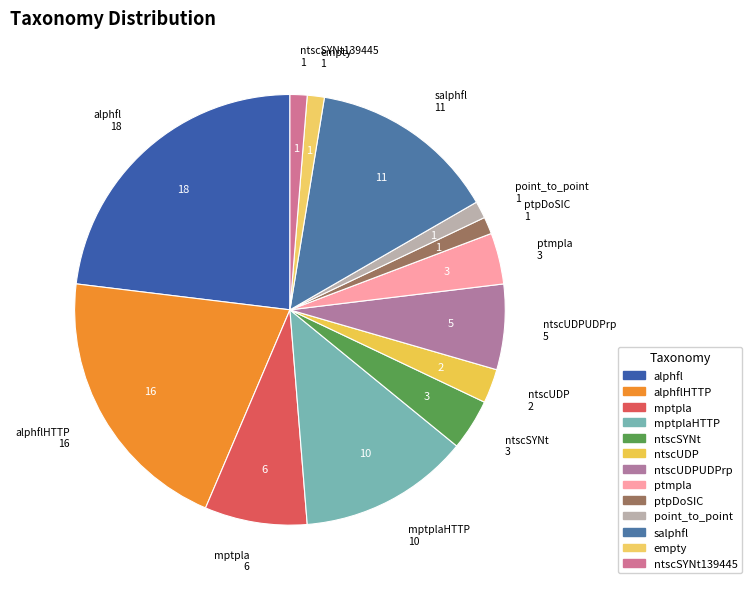

Is it true that mptpla is 8% of the pie?

True